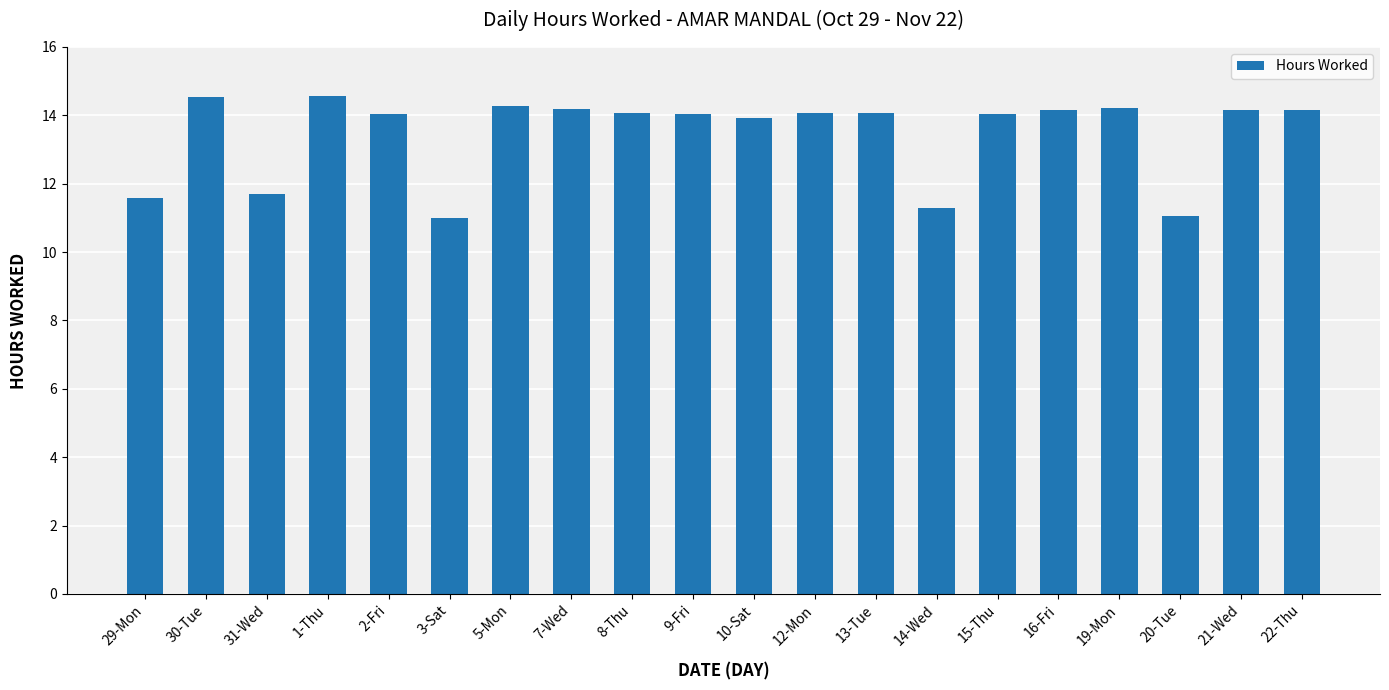

How many categories are shown in the chart?

20